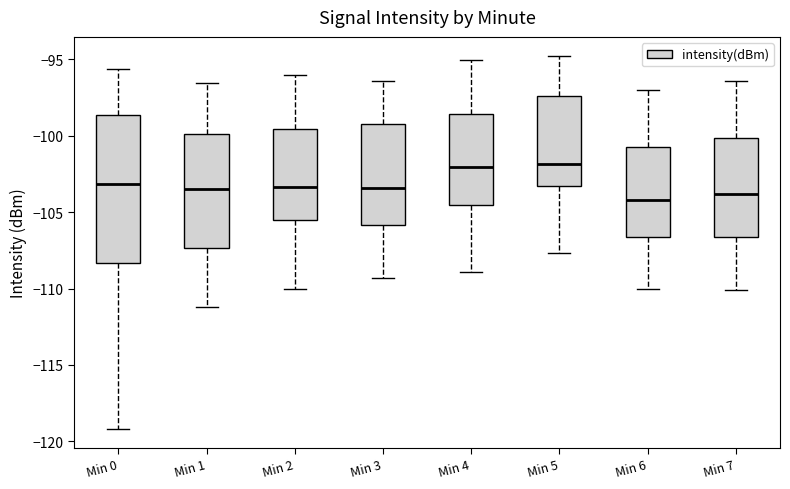

Where does the median line of the box for Min 1 sit on the y-axis? The values are not printed on the chart, so give them approximately, as read against the axis.

-103.5